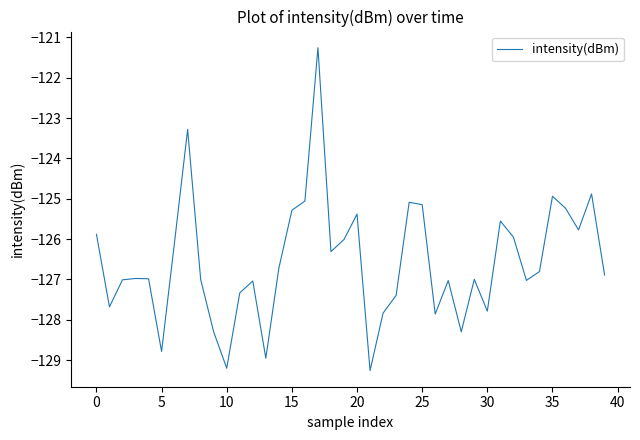

Is this an area chart (filled region under the line)?

No